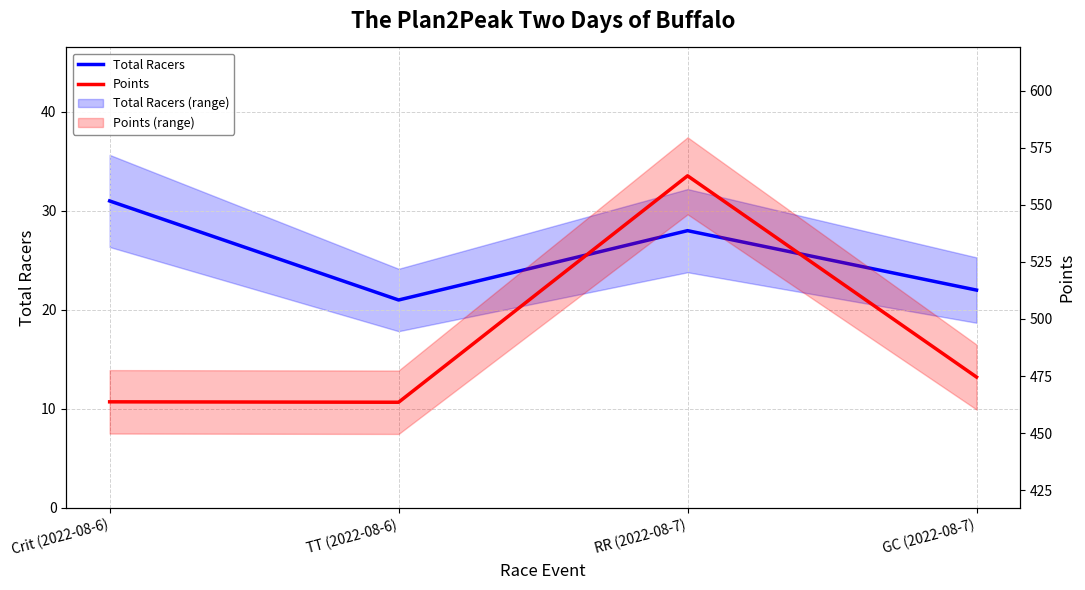

What is the difference between the maximum and minimum values in the Total Racers series?

10.0